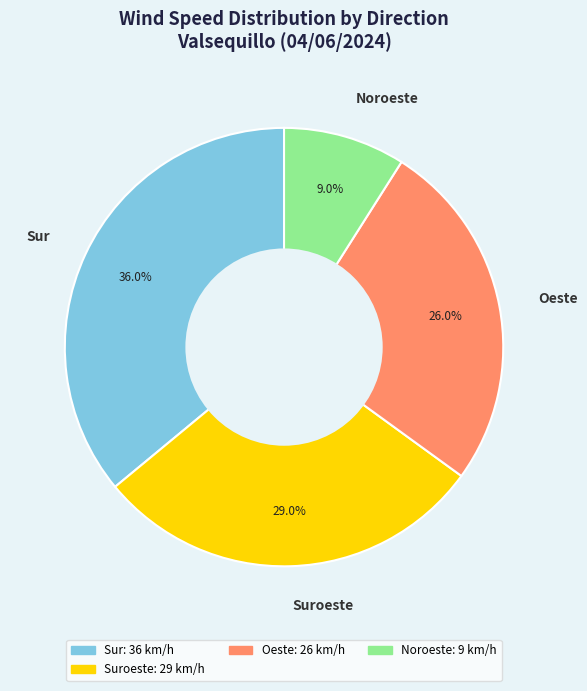

Count the number of slices in the pie.

4